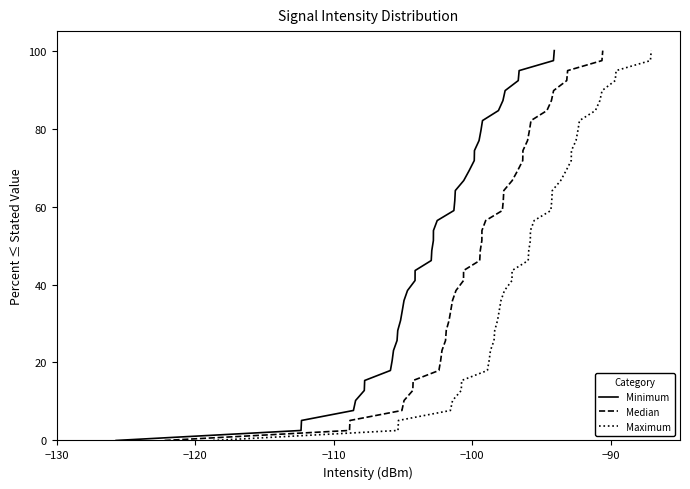

How many lines are shown in the chart?

3